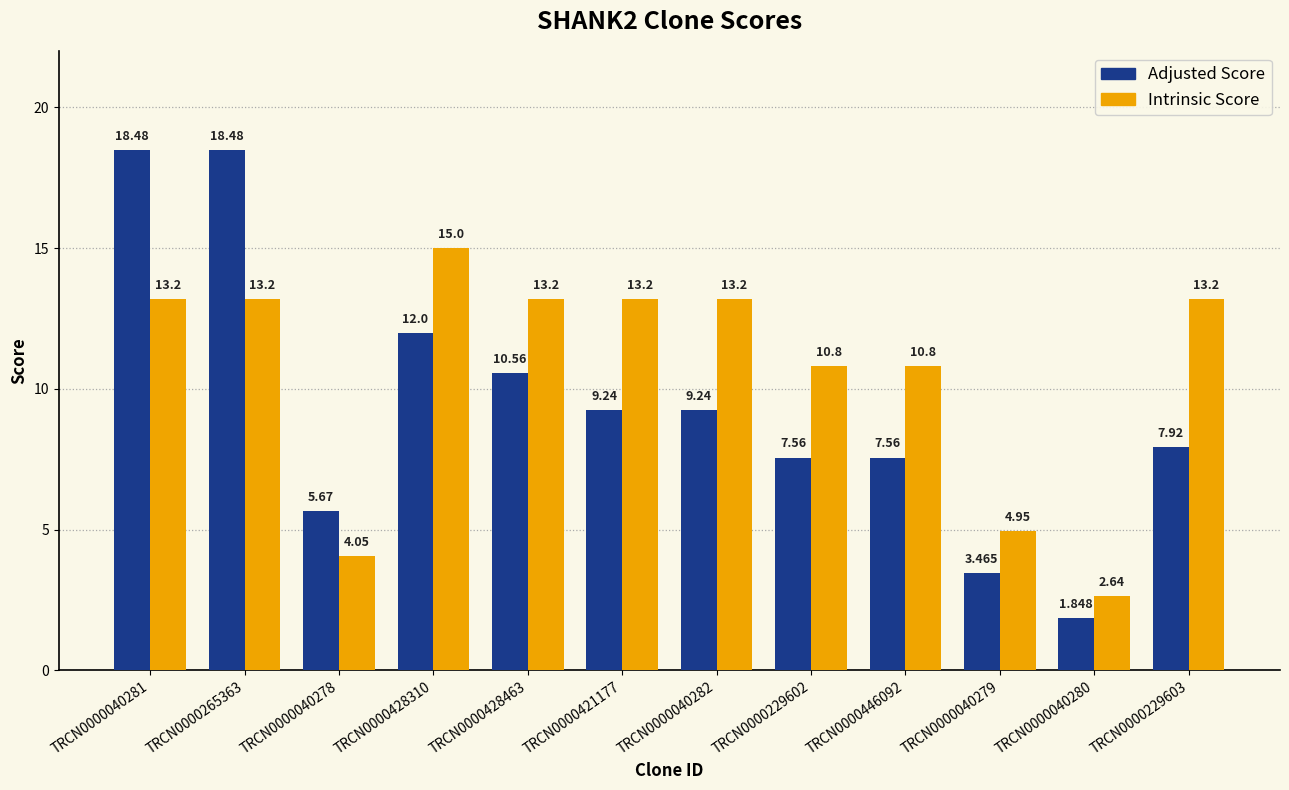

What is the label of the 10th bar from the right?

TRCN0000040278